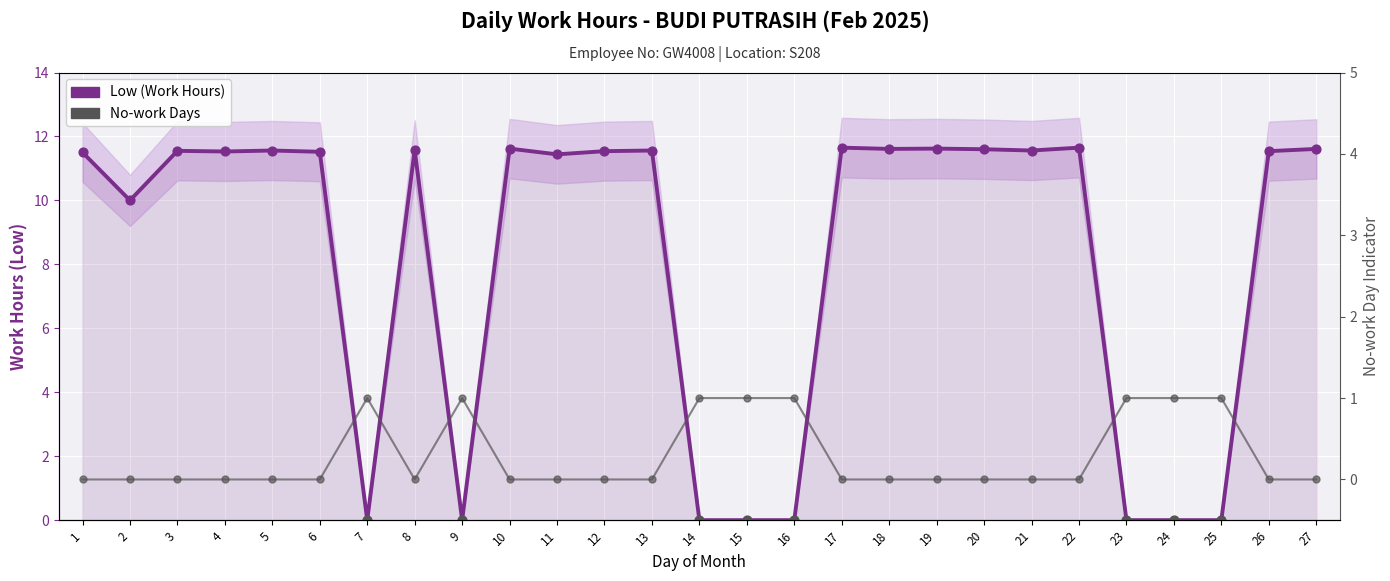

Which series reaches the minimum Y coordinate?

Low (Work Hours)